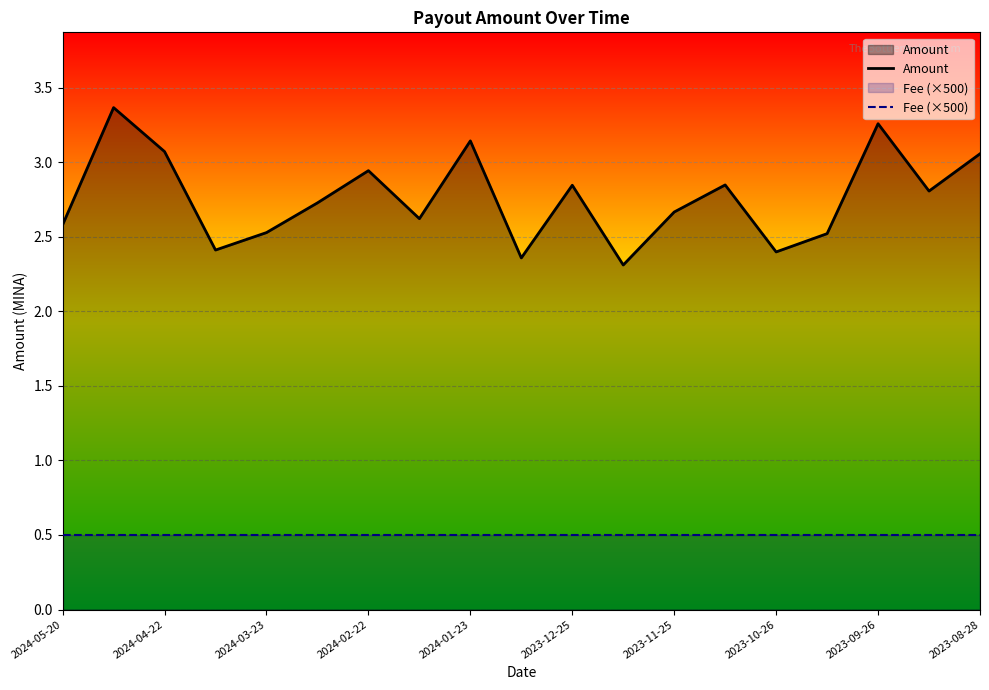

Which series has the largest total across all categories?

Amount